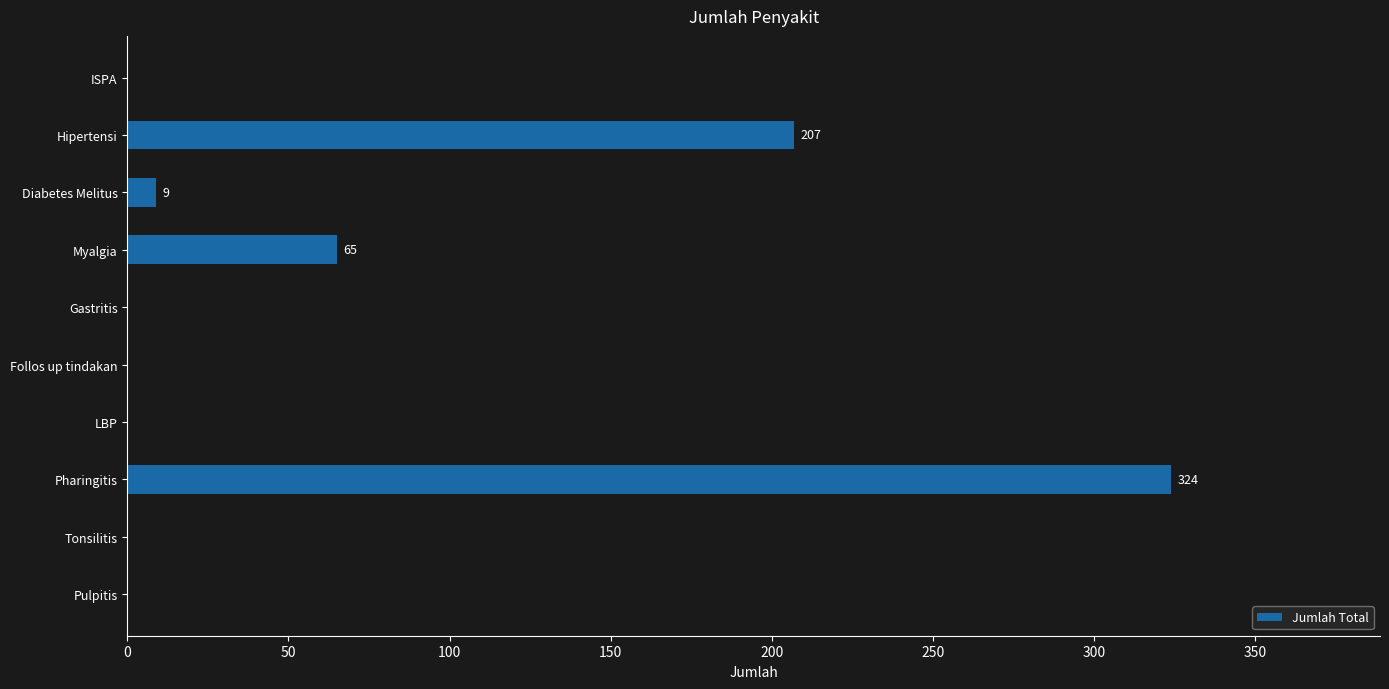

Reading top to bottom, extract all data points from this chart.

ISPA=0	Hipertensi=207	Diabetes Melitus=9	Myalgia=65	Gastritis=0	Follos up tindakan=0	LBP=0	Pharingitis=324	Tonsilitis=0	Pulpitis=0